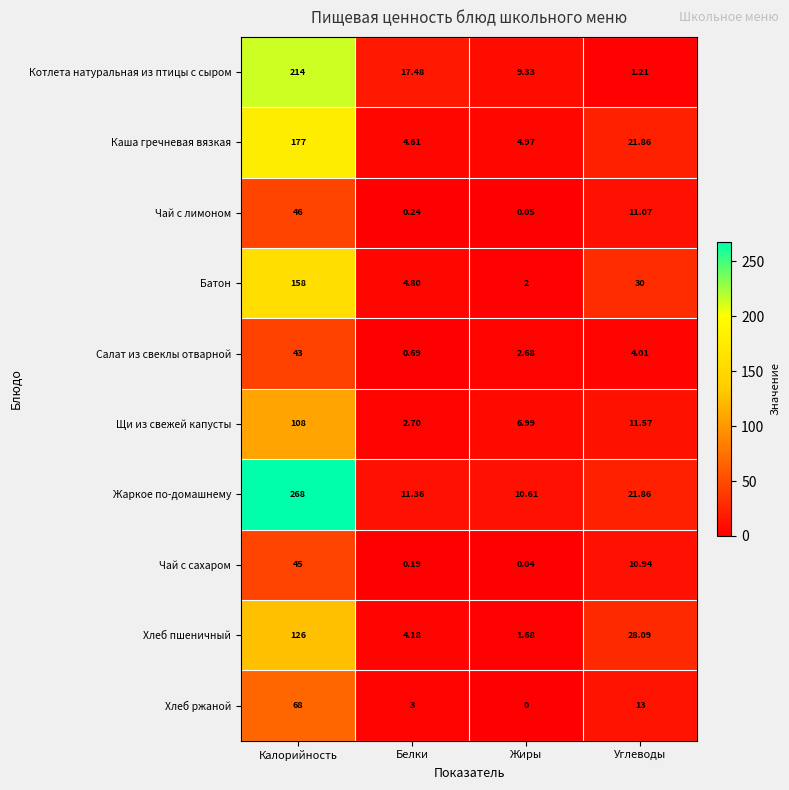

Between Калорийность and Жиры, which series saw the biggest shift?

Жаркое по-домашнему